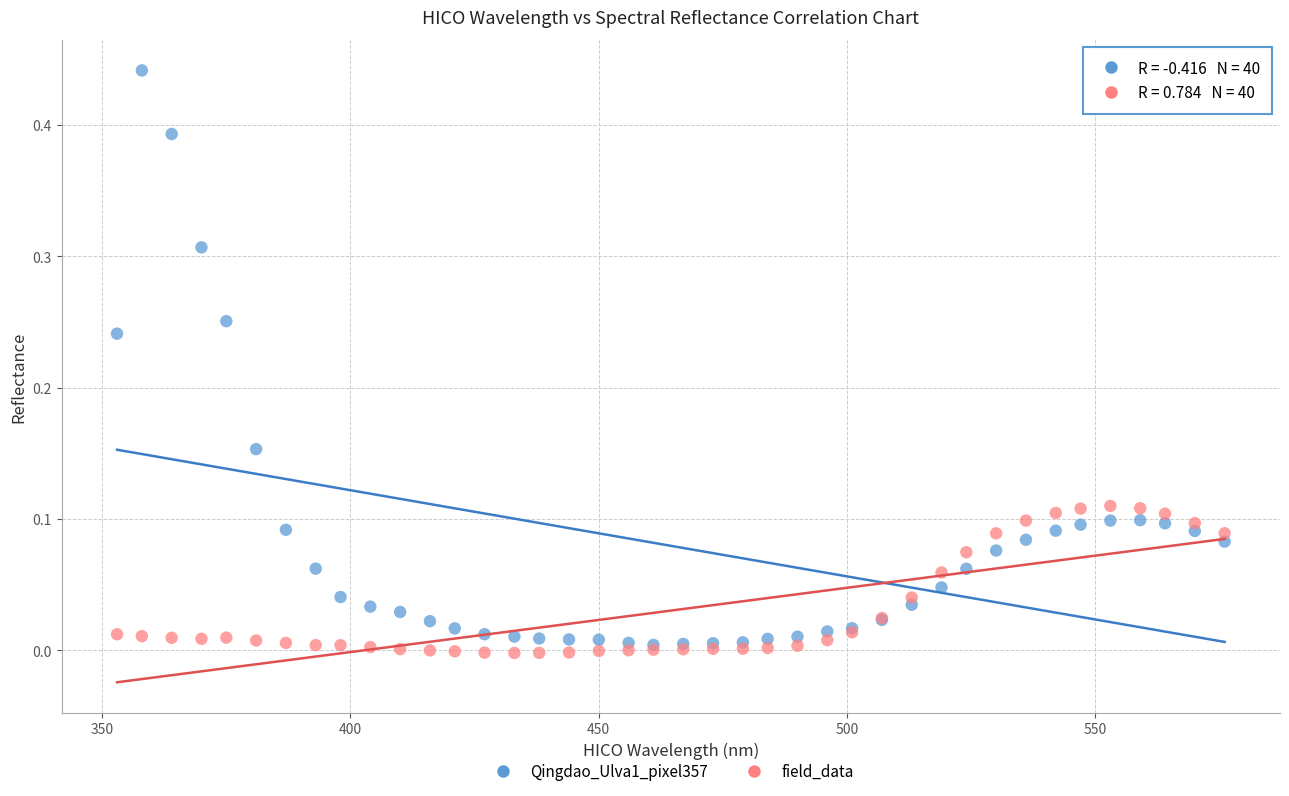

What are all the series names shown in the legend?

Qingdao_Ulva1_pixel357, field_data